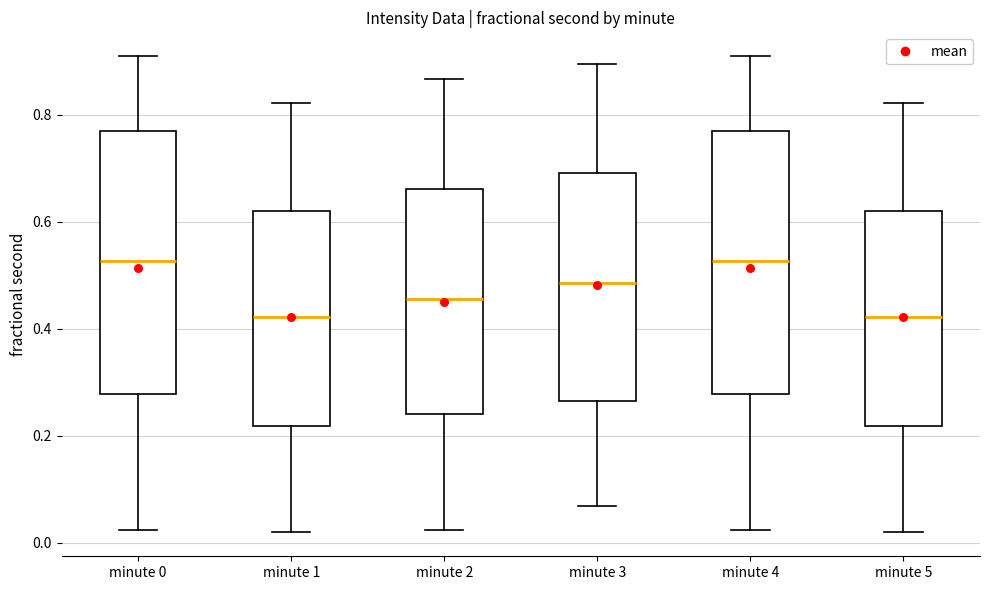

Where is the upper edge of the box for minute 2 on the y-axis? The values are not printed on the chart, so give them approximately, as read against the axis.

0.66